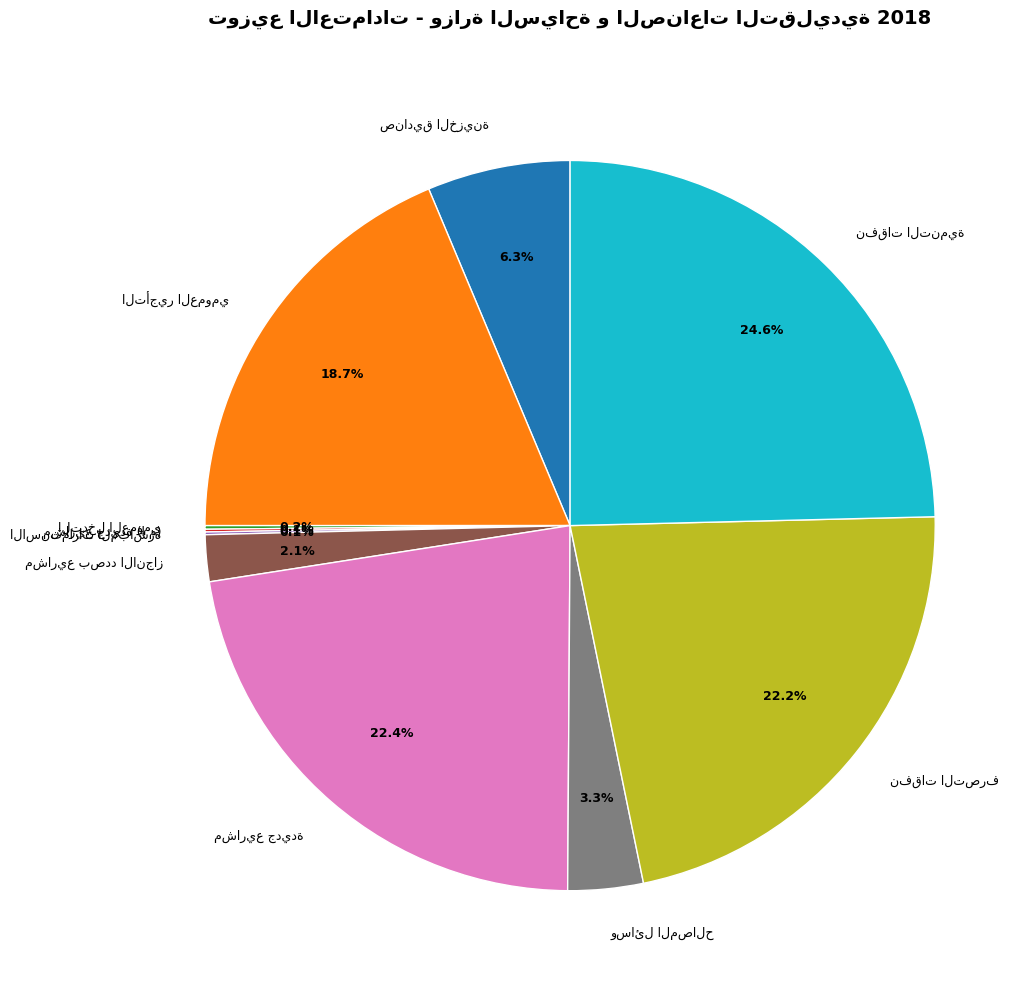

To the nearest percent, what is the difference between the largest and smallest slice percentages?

24%